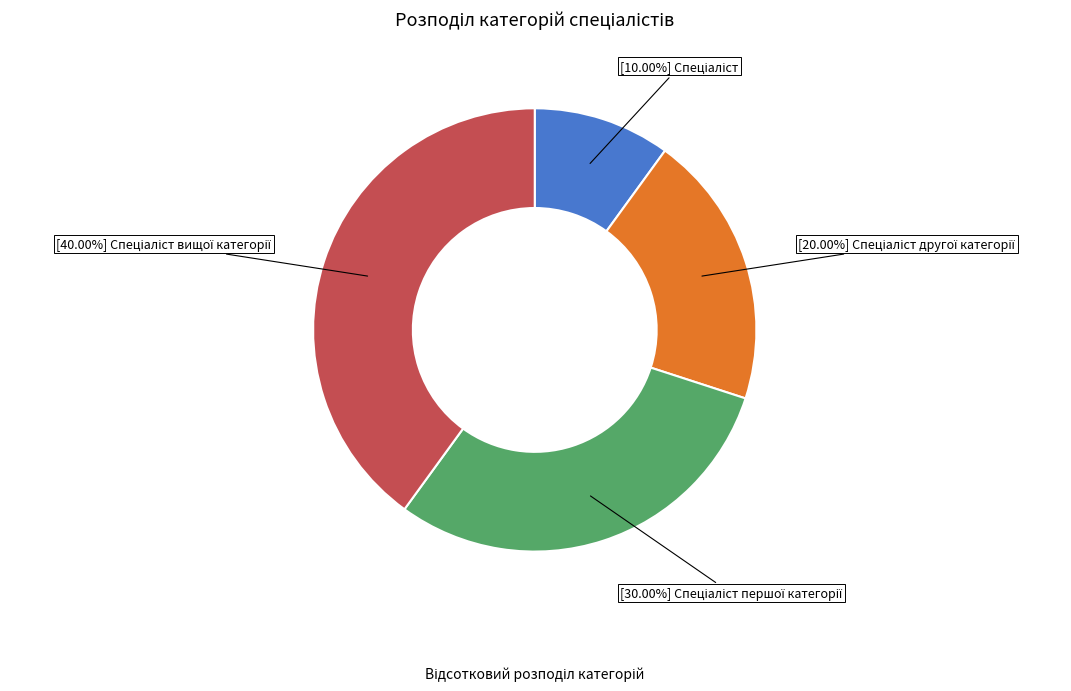

Does any single category account for the majority?

No